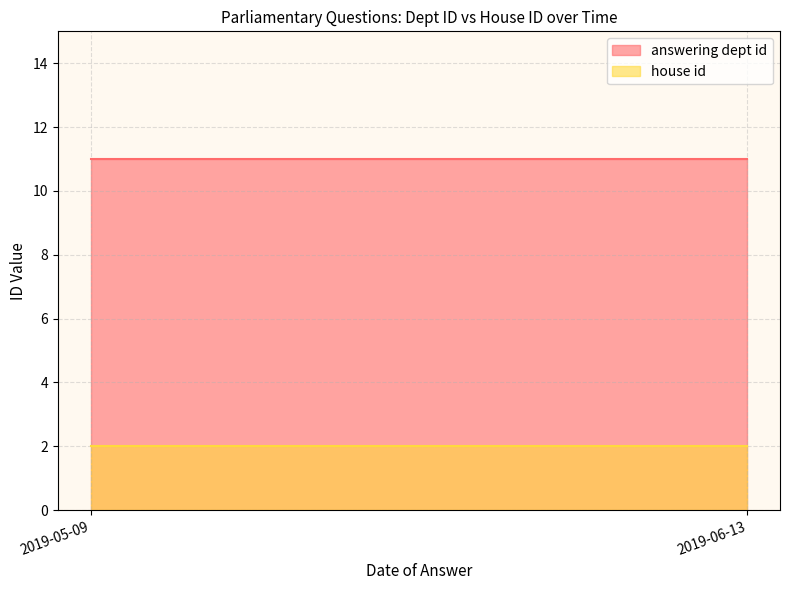

Is it true that house id equals 1 at 2019-06-13?

False